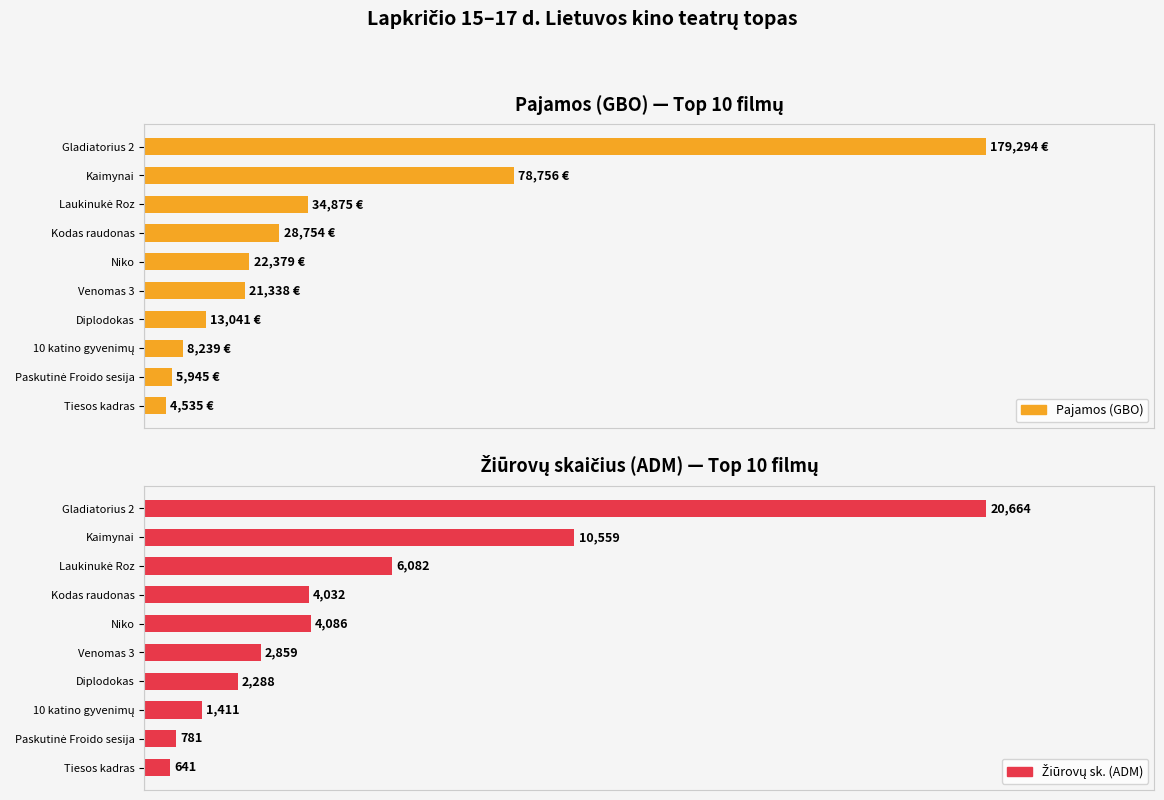

List the labels in order of Žiūrovų sk. (ADM) value, smallest first.

Tiesos kadras, Paskutinė Froido sesija, 10 katino gyvenimų, Diplodokas, Venomas 3, Kodas raudonas, Niko, Laukinukė Roz, Kaimynai, Gladiatorius 2